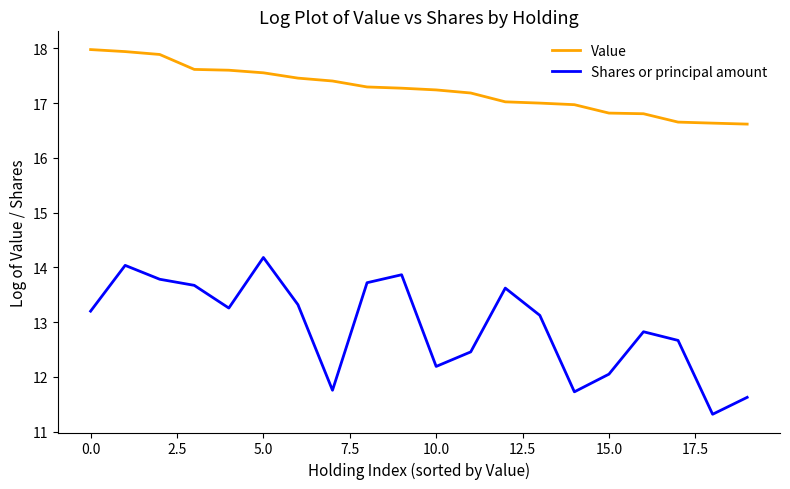

True or false: Value and Shares or principal amount cross at least once.

False